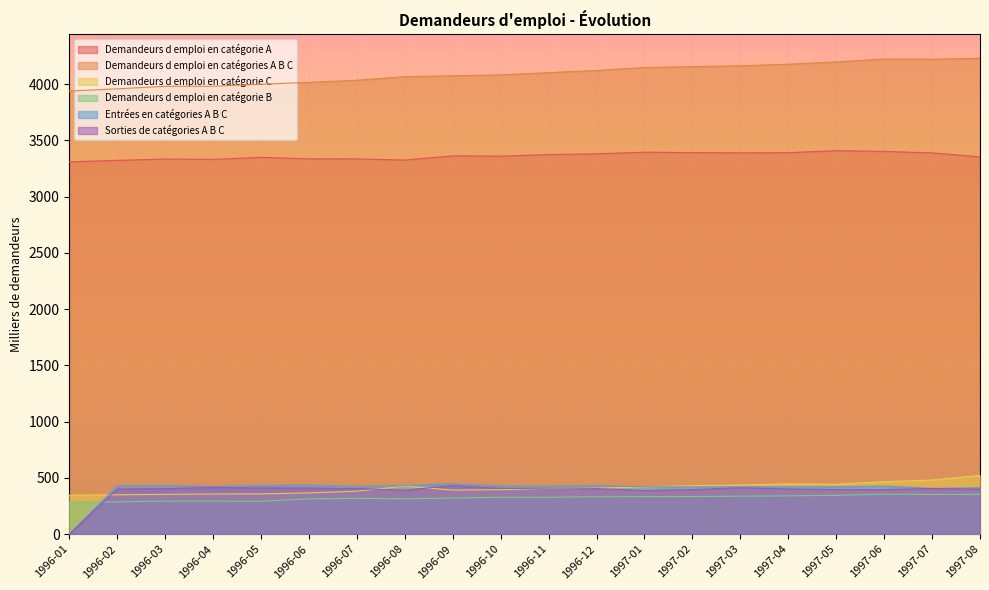

How many interior local valleys does the Entrées en catégories A B C series have?

5